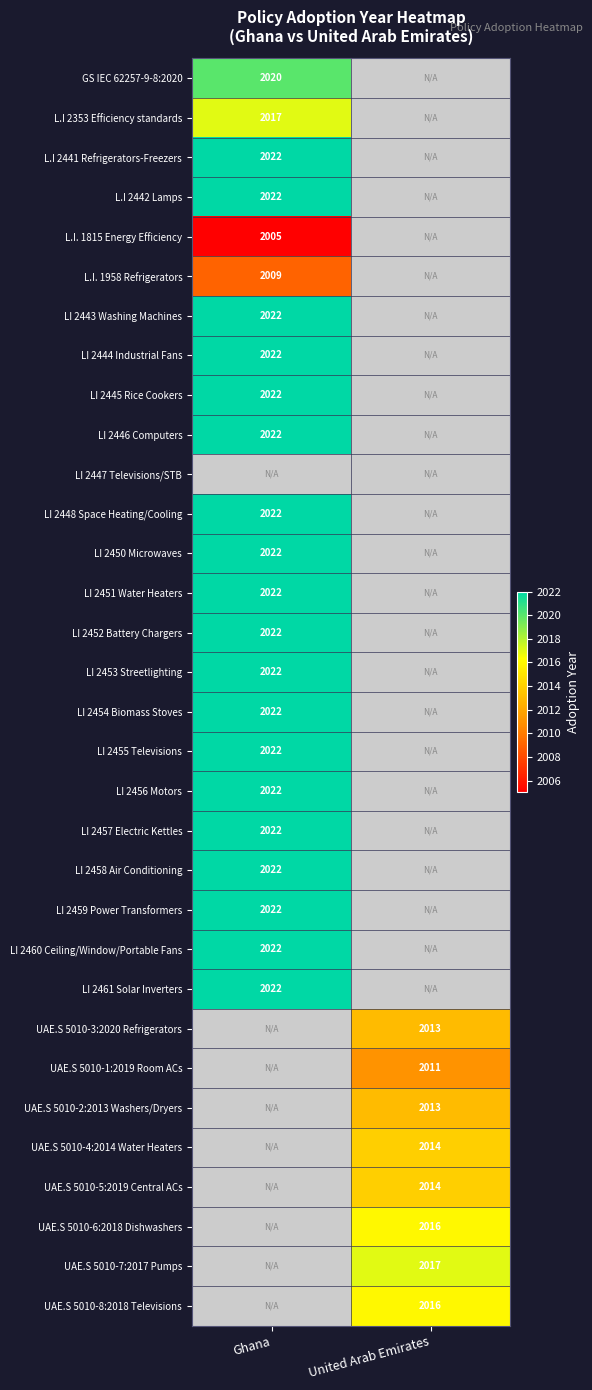

Is the value of LI 2459 Power Transformers at Ghana greater than the value of UAE.S 5010-6:2018 Dishwashers at United Arab Emirates?

Yes